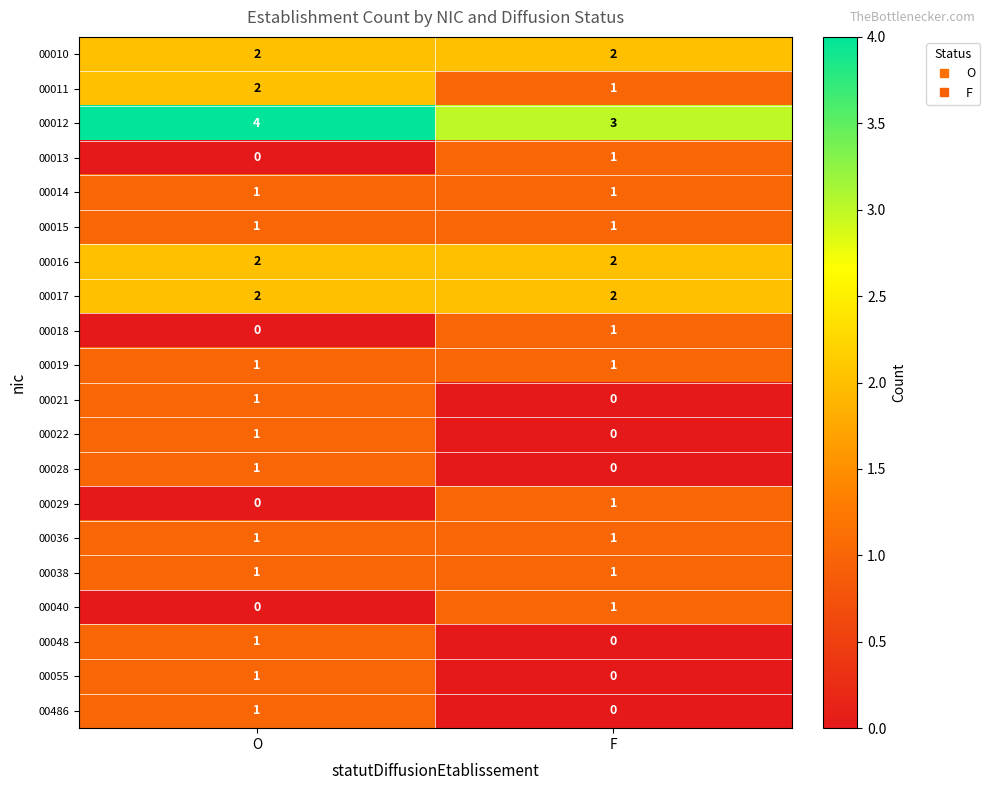

Rank the categories by 00048 value from highest to lowest.

O, F